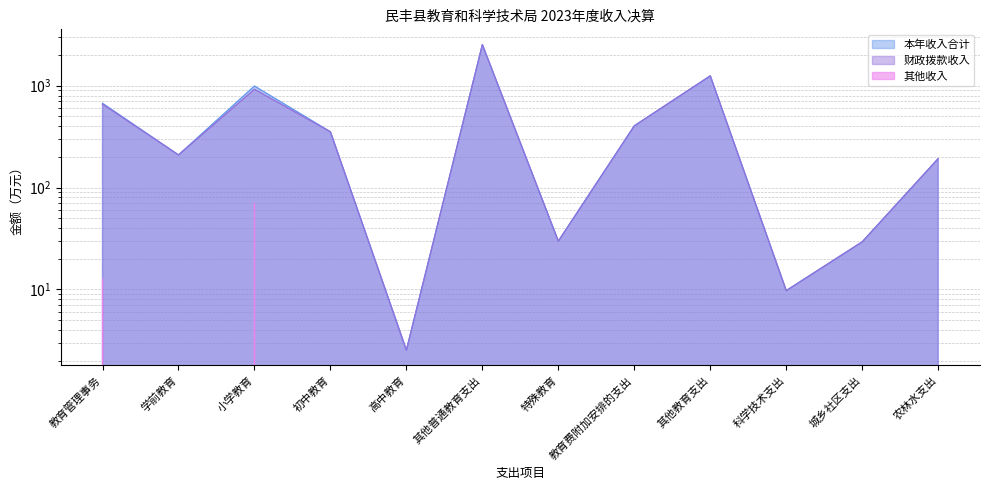

What is the label of the 12th point from the left?

农林水支出